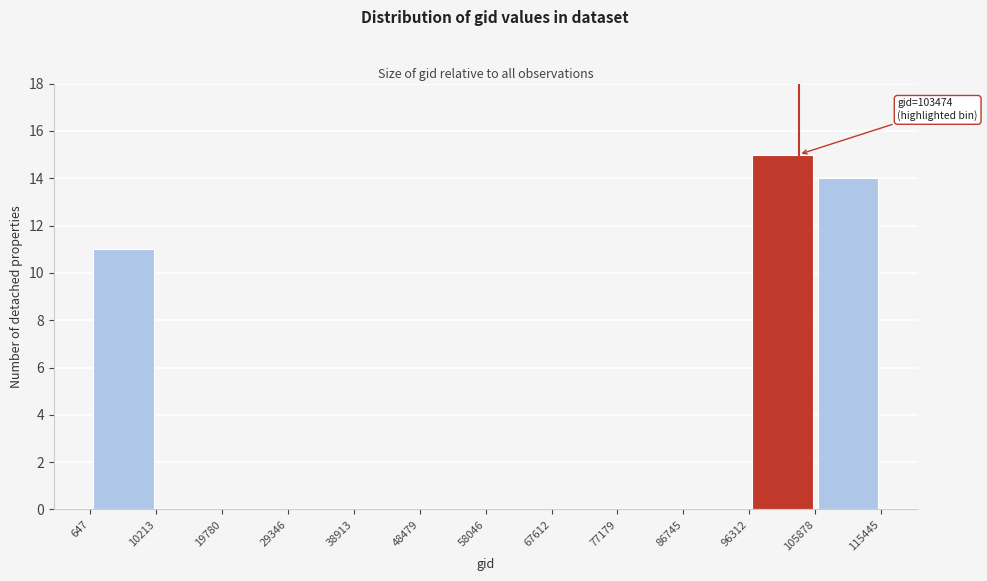

Over which range of the x-axis is the bar tallest?

96312 to 105878